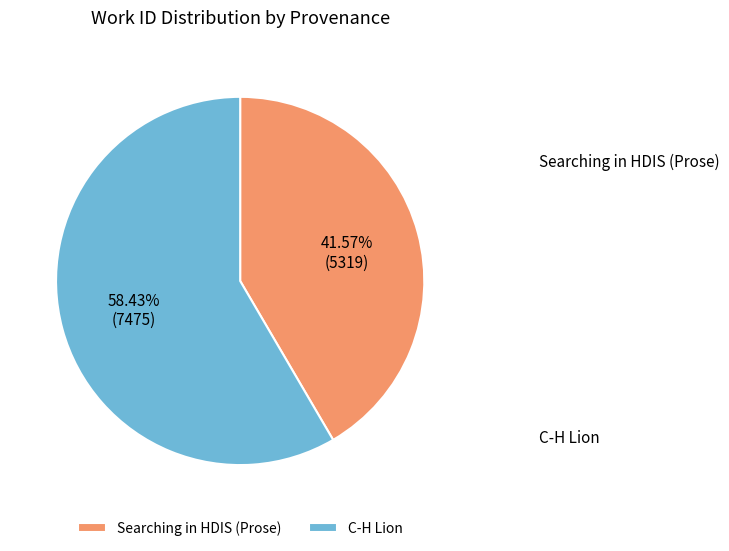

True or false: Searching in HDIS (Prose) accounts for 35% of the total.

False